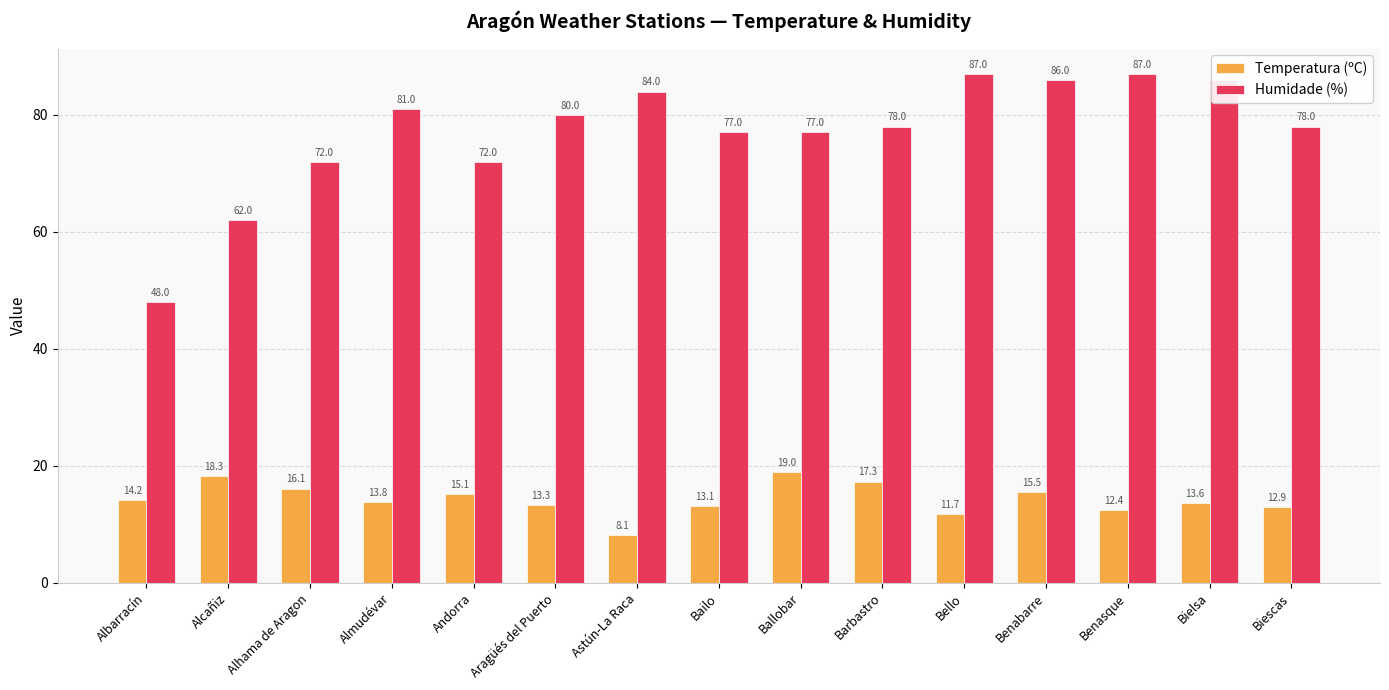

What is the label of the 11th bar from the right?

Andorra